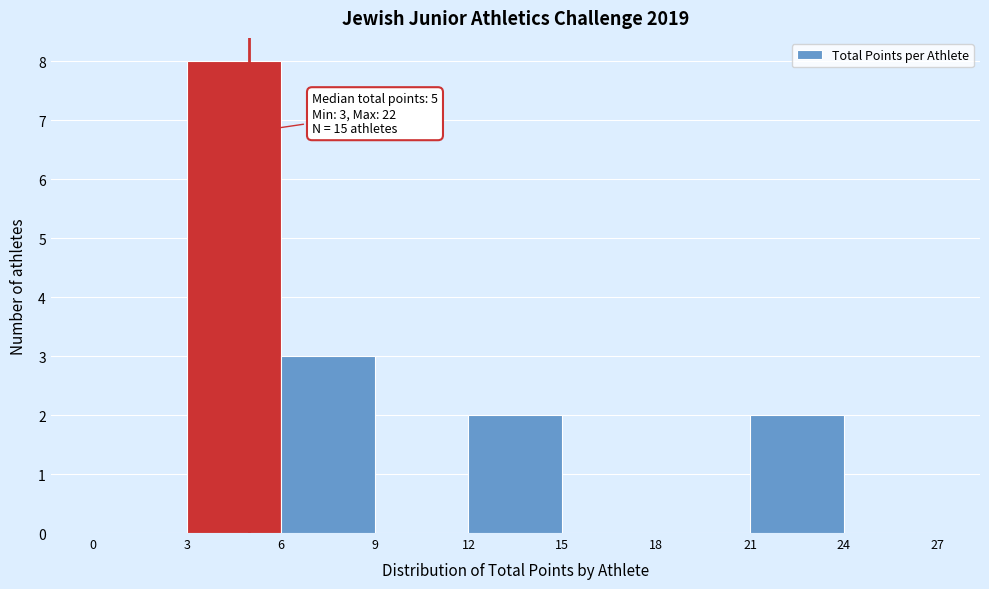

Which range on the x-axis has the tallest bar?

3 to 6